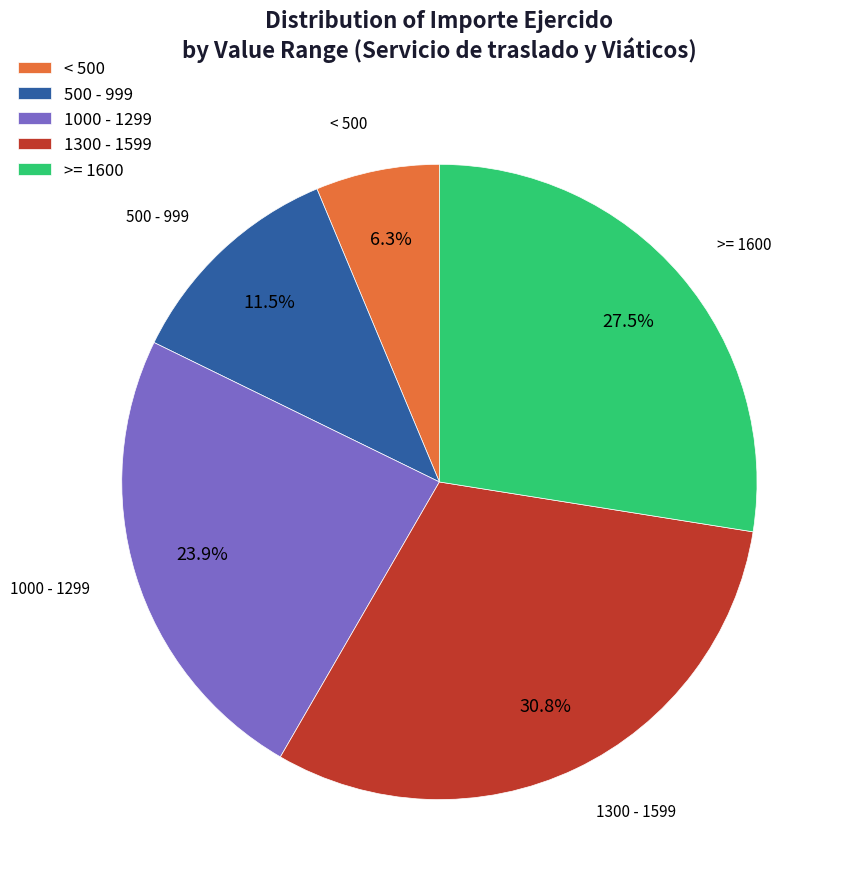

What is the largest slice in the pie chart?

1300 - 1599